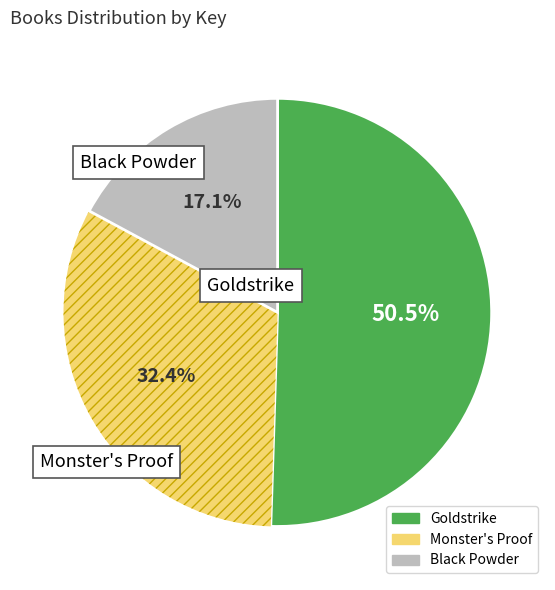

Combined, what portion of the pie is Goldstrike and Monster's Proof?

82.9%